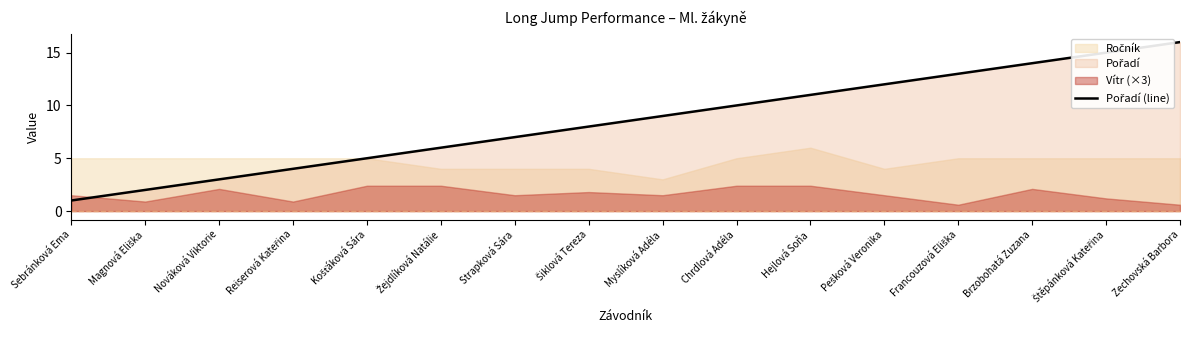

What value does the data have at Francouzová Eliška?

13